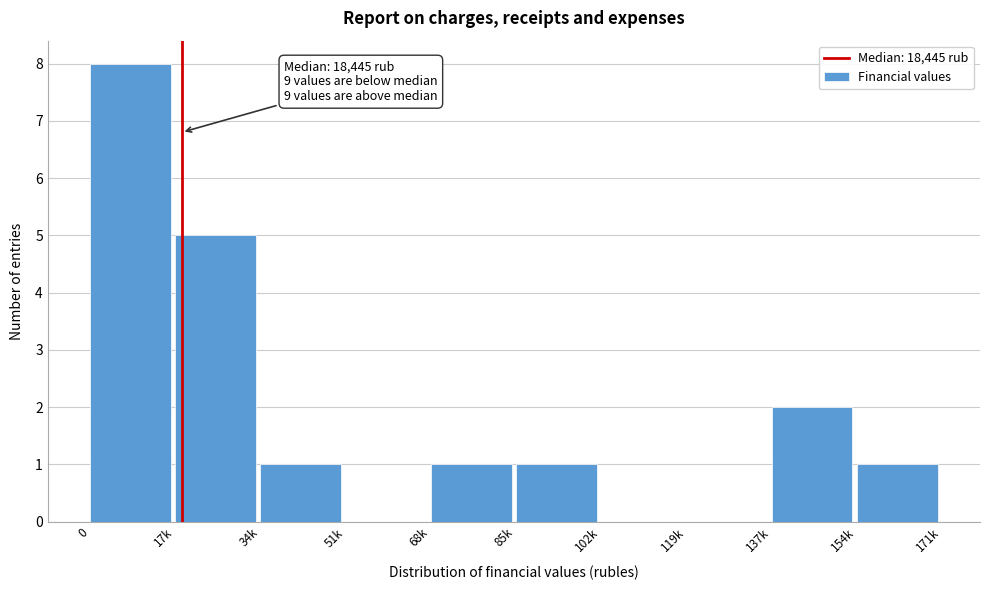

Reading left to right, what are all the values shown in this chart?

0=8	17k=5	34k=1	51k=0	68k=1	85k=1	102k=0	119k=0	137k=2	154k=1